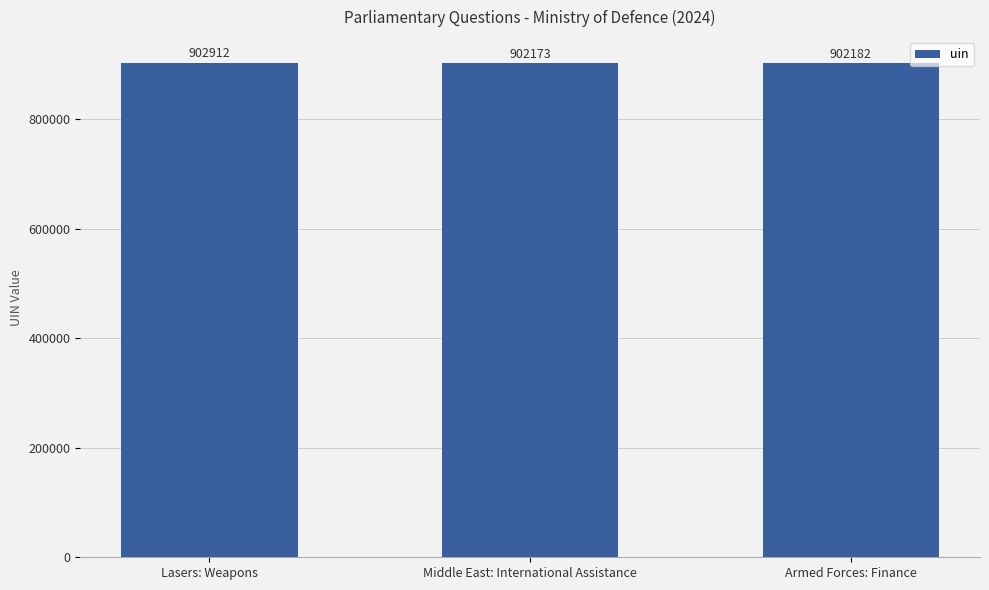

Reading left to right, list all the values displayed in this chart.

Lasers: Weapons=902912	Middle East: International Assistance=902173	Armed Forces: Finance=902182